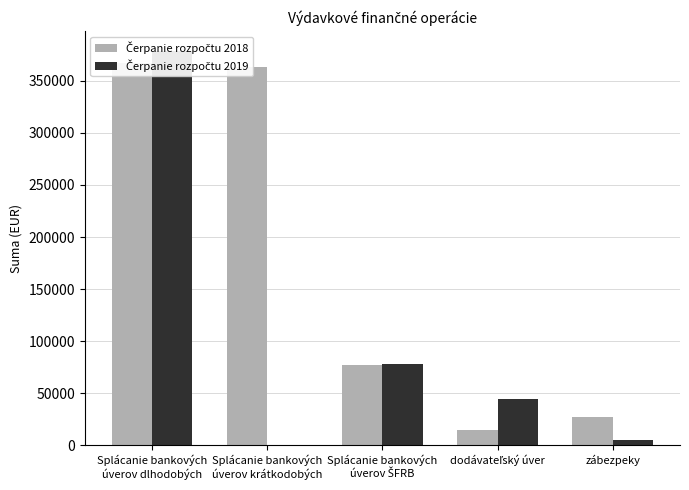

Where is Čerpanie rozpočtu 2019 nearest to the value 189465?

Splácanie bankových
úverov ŠFRB